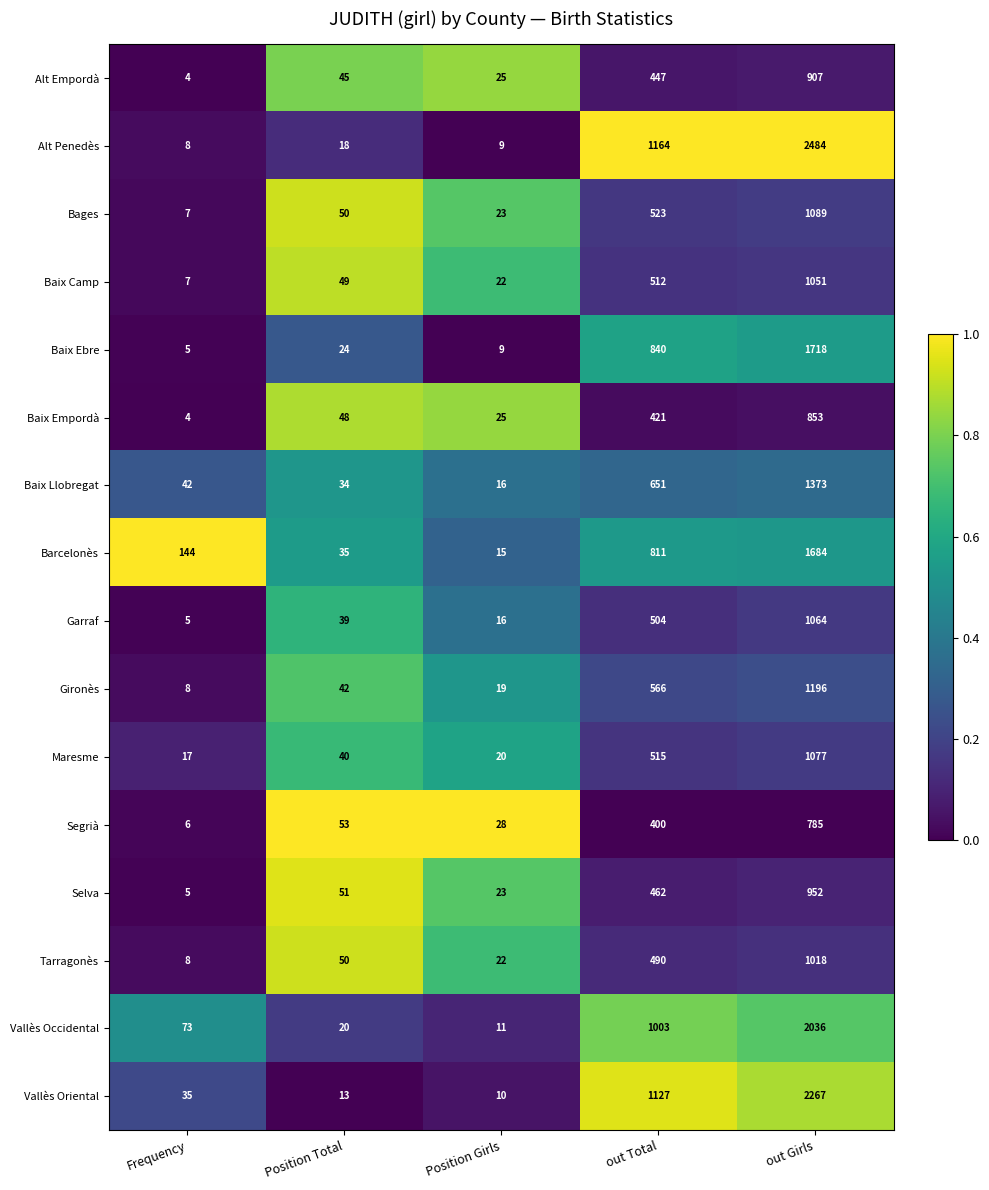

Which series has the largest range (max minus min)?

Alt Penedès